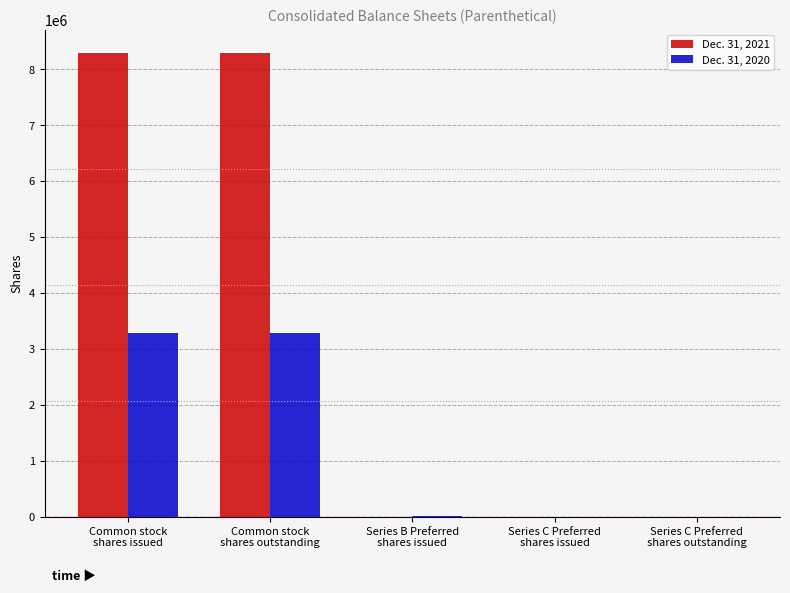

Which series has the largest total across all categories?

Dec. 31, 2021